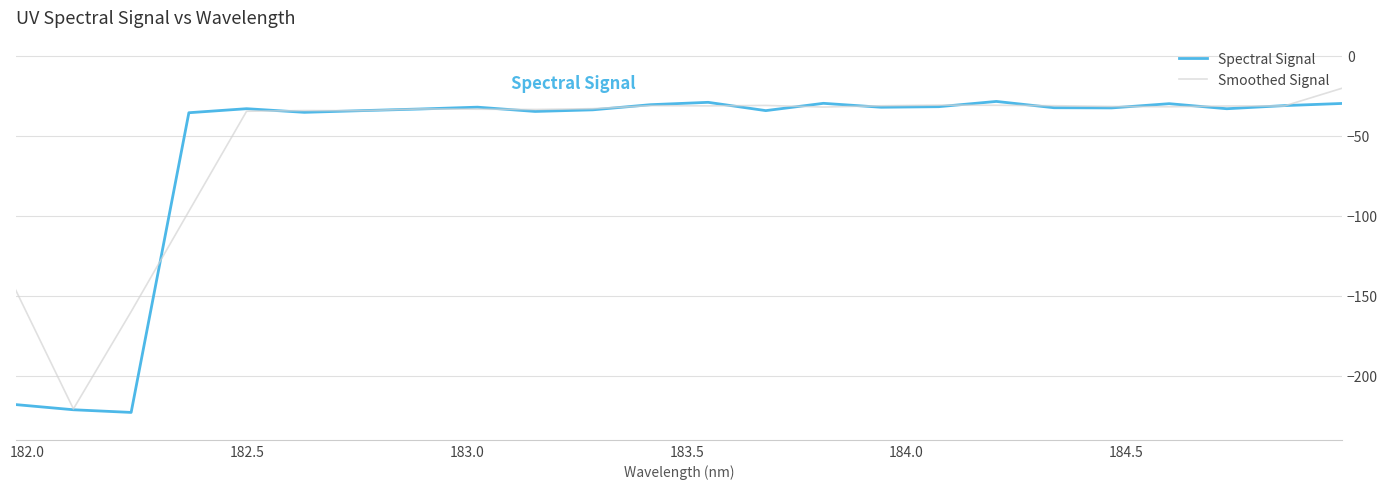

Rank the series by their average value, from lowest to highest.

Spectral Signal, Smoothed Signal